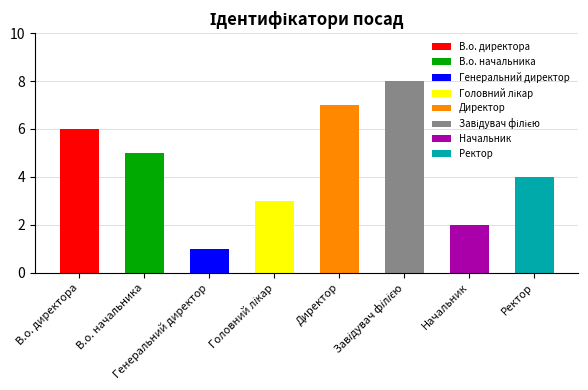

Where does the data first go above 5?

В.о. директора